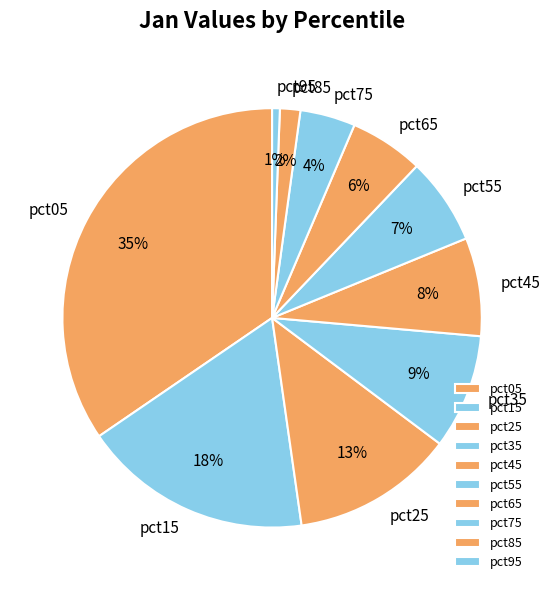

Do pct65 and pct15 together represent more than half of the pie?

No